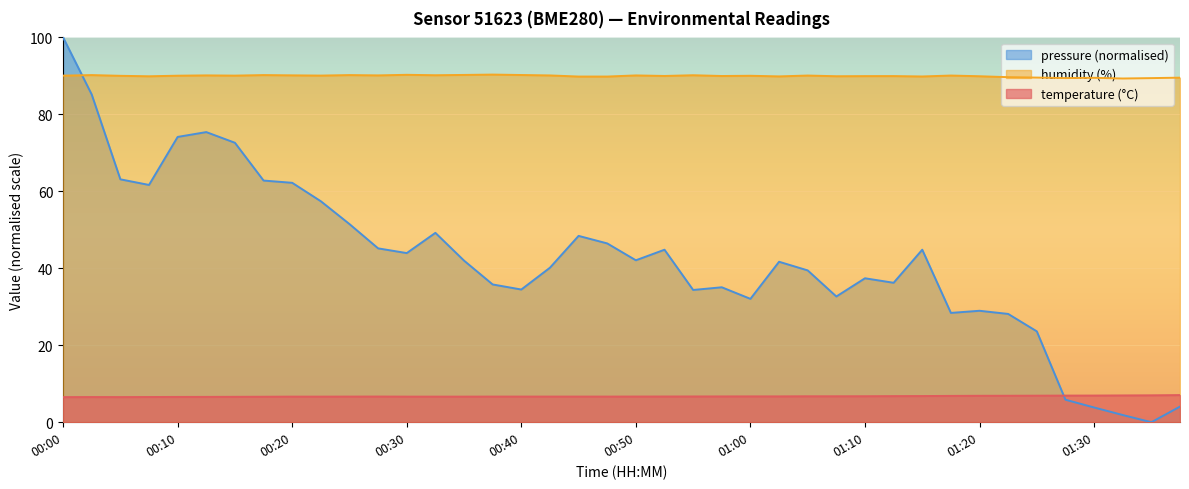

True or false: temperature and humidity intersect in this chart.

False